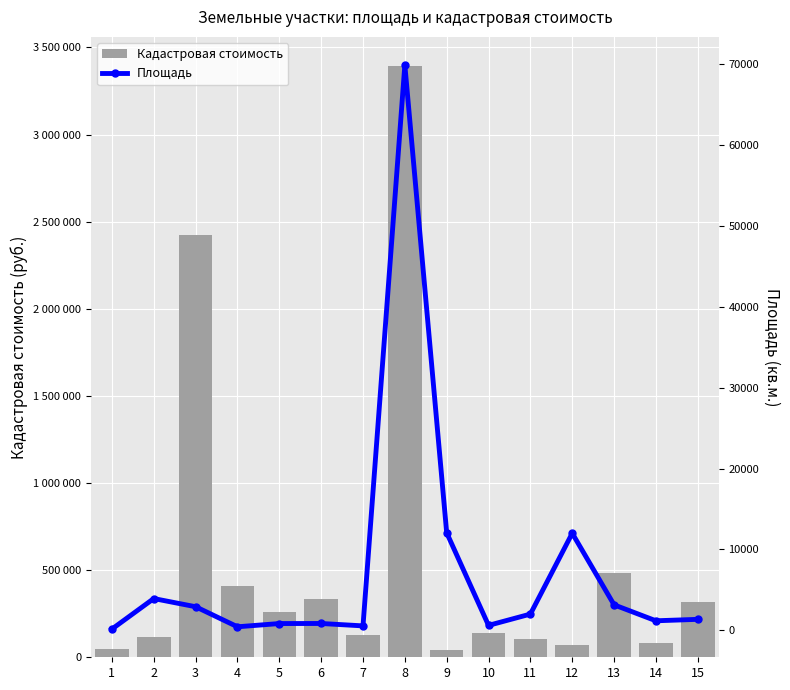

Is it true that Кадастровая стоимость equals 132882.6 at 14?

False